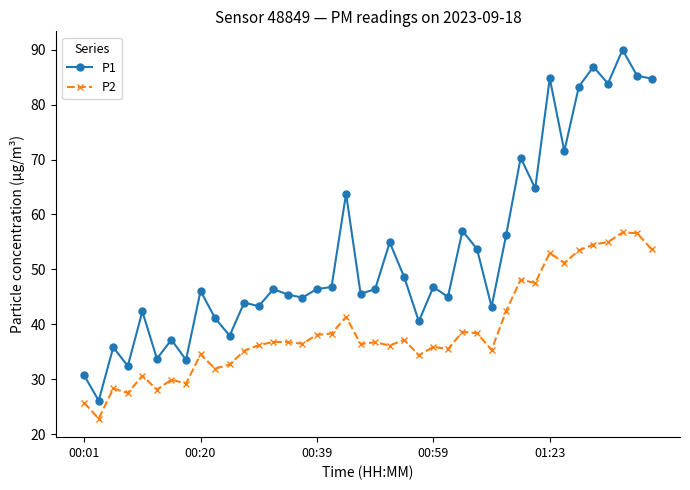

True or false: P1 and P2 intersect in this chart.

False